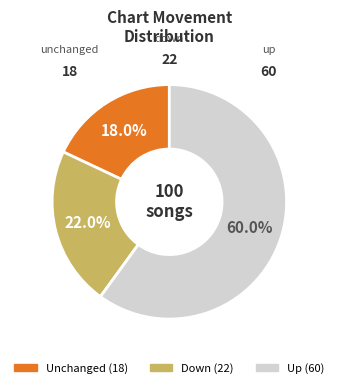

Is there any slice that represents more than half of the pie?

Yes